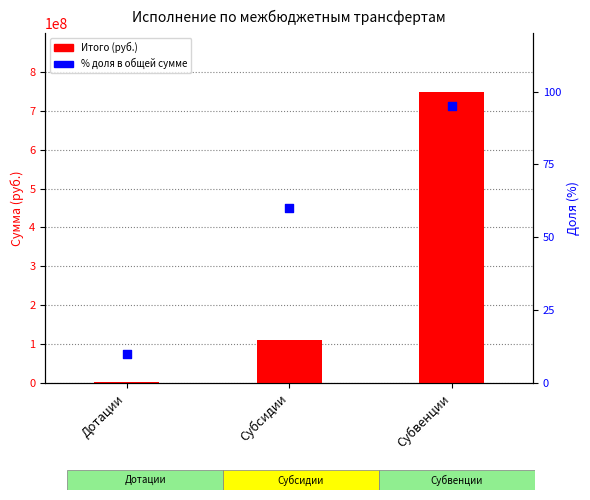

At how many categories does at least one series exceed 252377692?

1